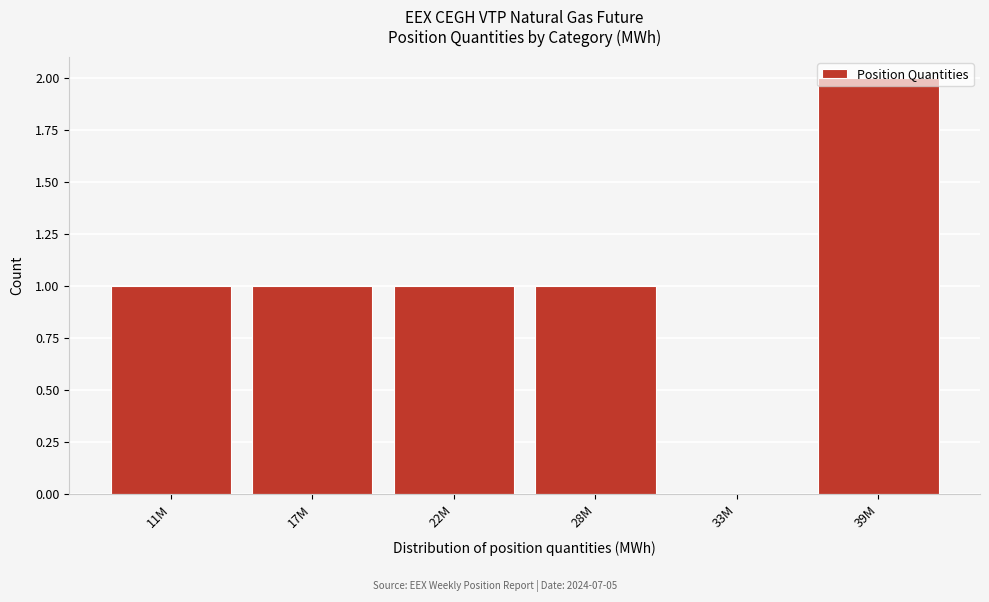

The value at 17M is 1. True or false?

True